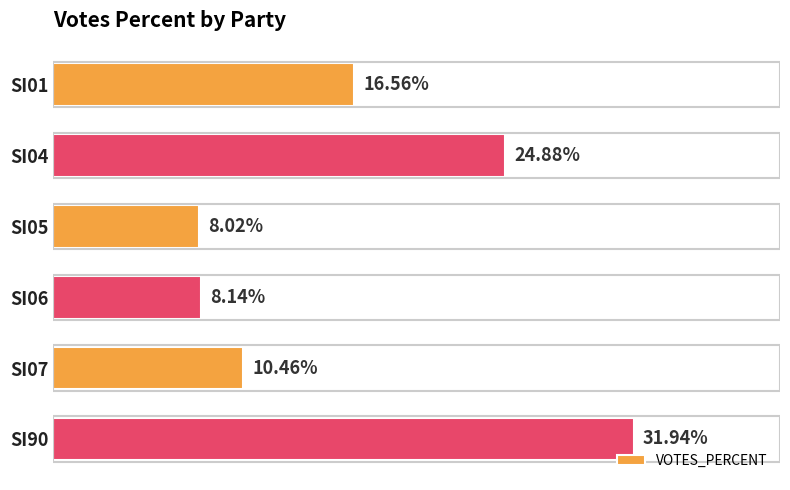

List the labels in order of value, largest first.

SI90, SI04, SI01, SI07, SI06, SI05